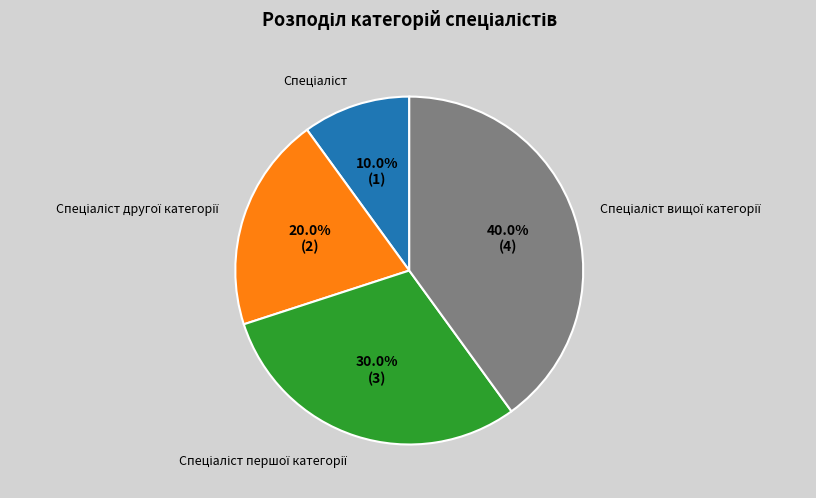

Does any single category account for the majority?

No